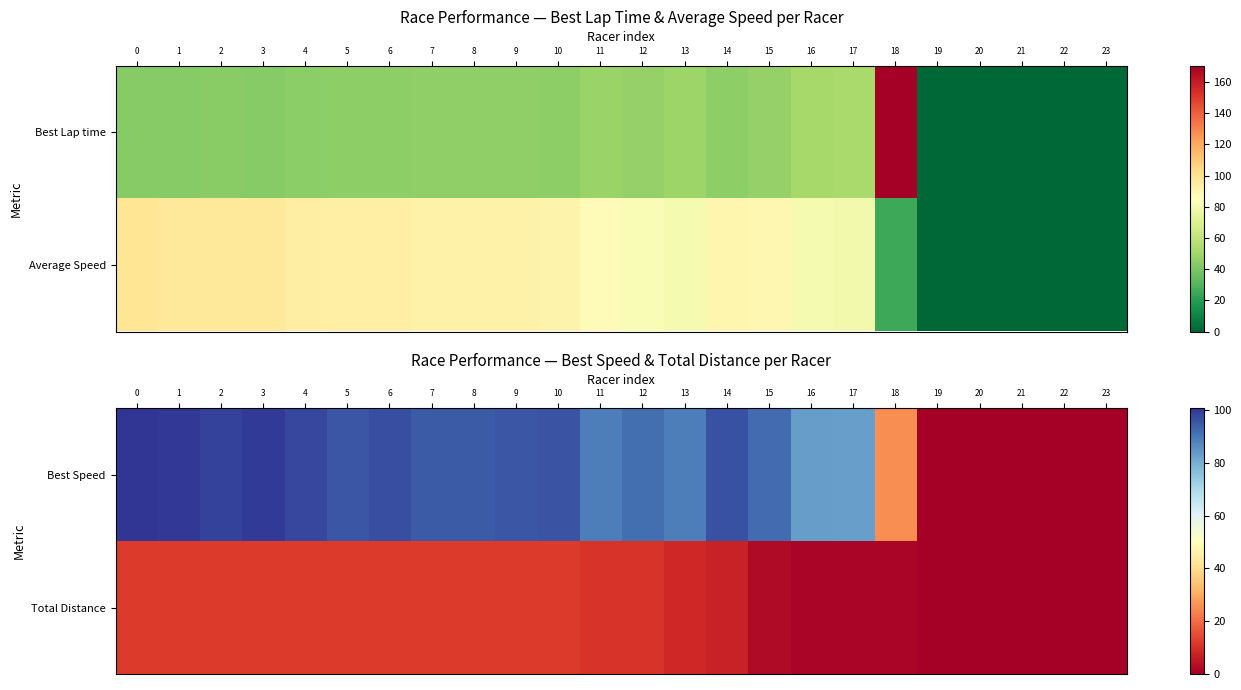

What is the difference between the highest and lowest values at 3?

88.0